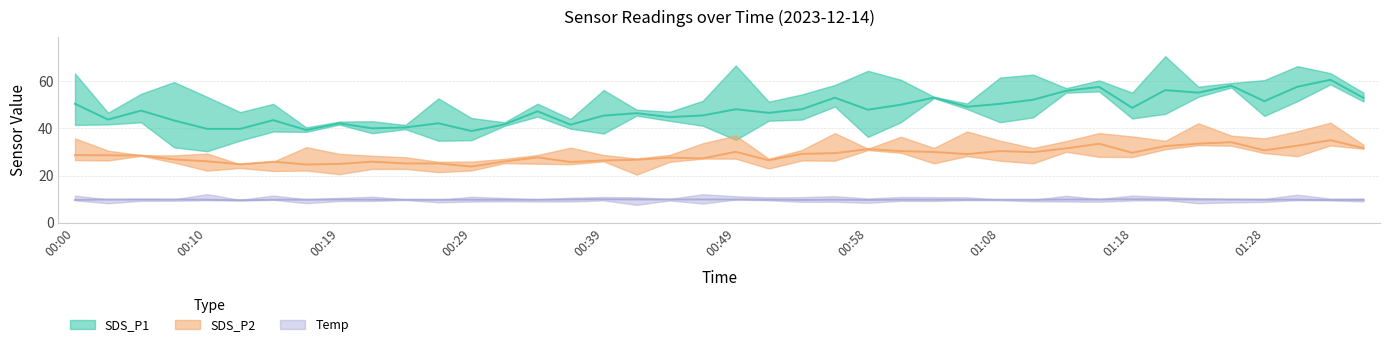

True or false: SDS_P2 and Temp intersect in this chart.

False